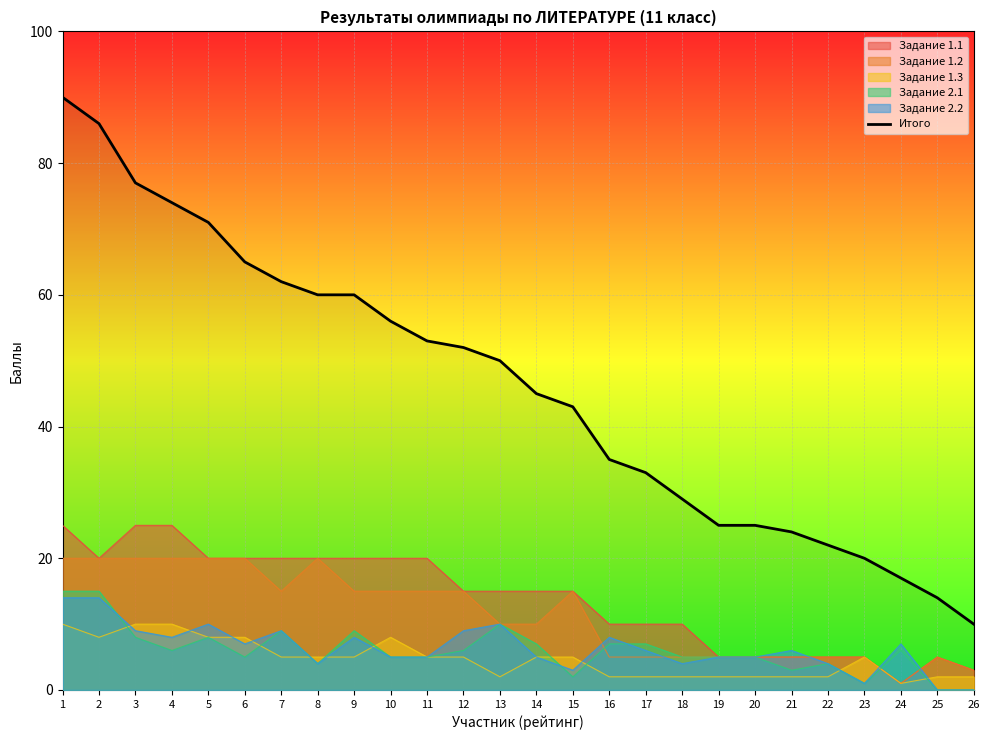

Reading left to right, what are all the values shown in this chart?

90	86	77	74	71	65	62	60	60	56	53	52	50	45	43	35	33	29	25	25	24	22	20	17	14	10